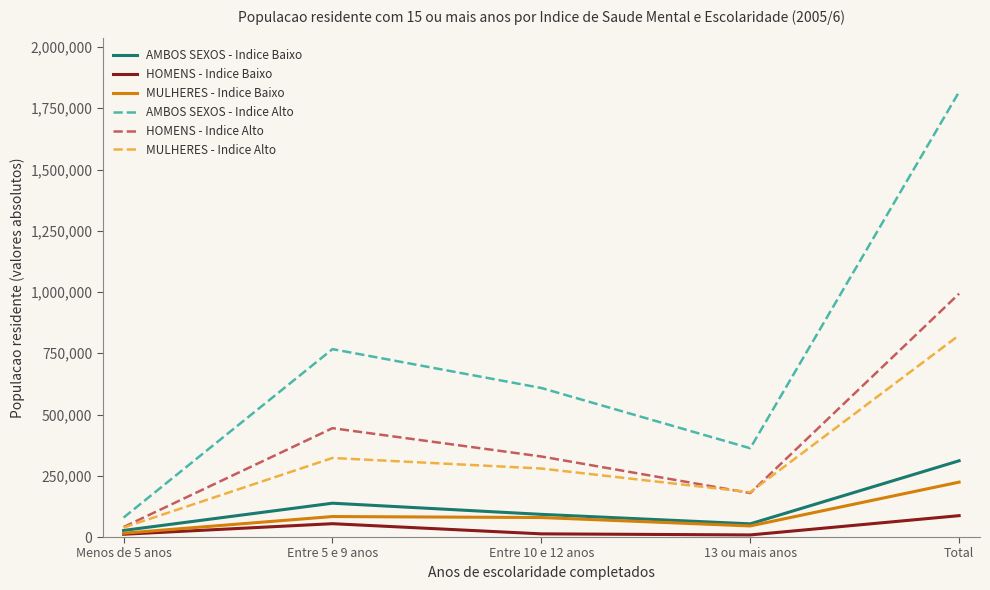

What position from the left is Entre 10 e 12 anos?

3